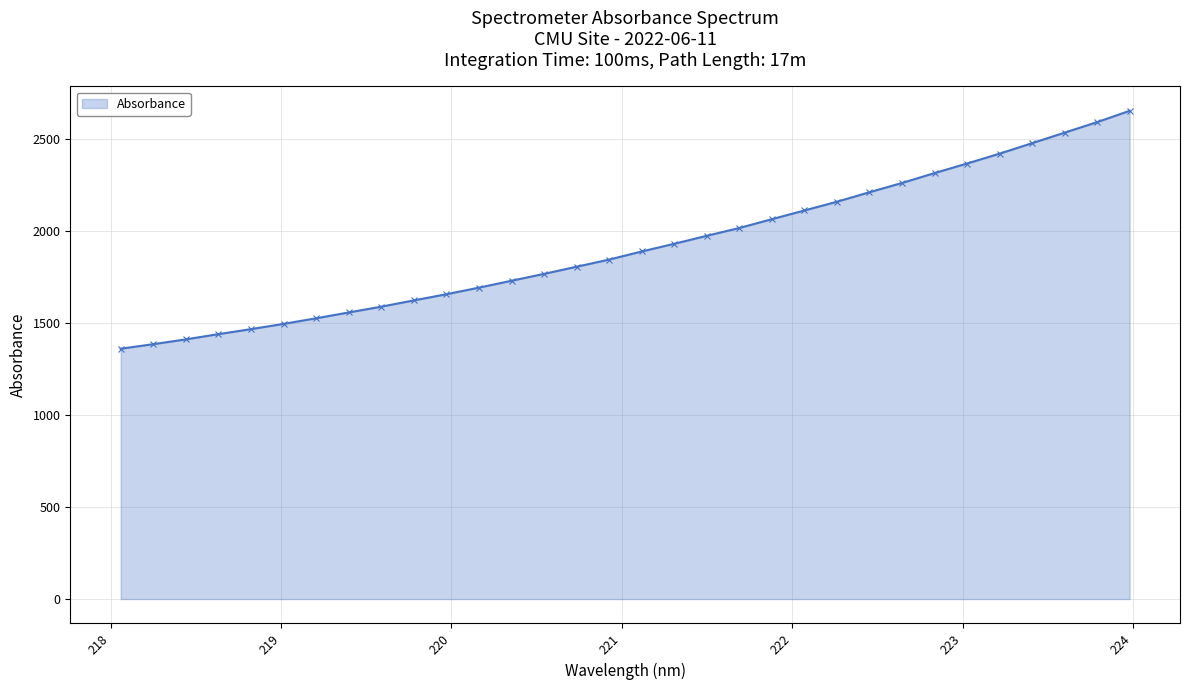

Reading left to right, list all the values displayed in this chart.

1360.6	1385.2	1411.3	1439.8	1467.0	1495.6	1525.9	1557.7	1589.1	1623.2	1656.6	1692.5	1730.0	1767.3	1806.2	1845.0	1889.1	1930.9	1974.3	2016.8	2064.5	2111.9	2159.4	2211.0	2261.4	2315.0	2367.1	2420.5	2477.5	2534.7	2591.9	2653.3